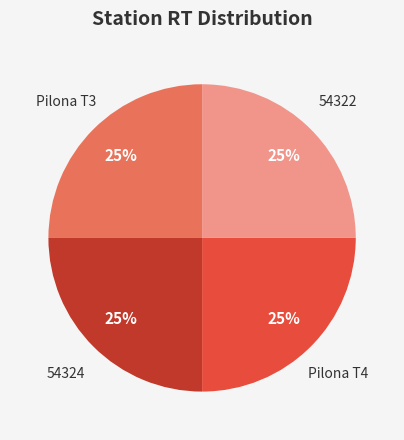

To the nearest percent, what is the average slice percentage?

25%